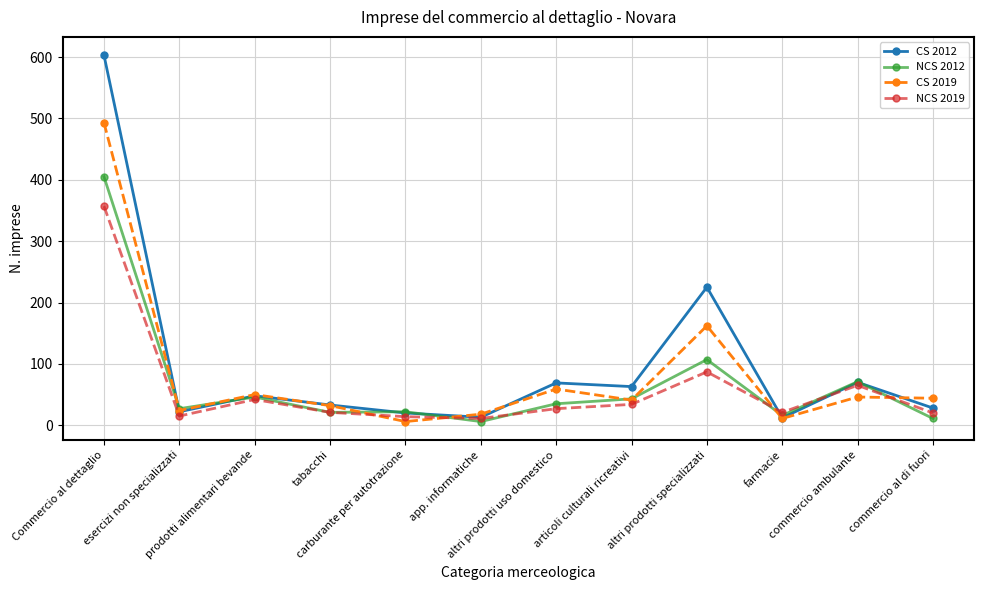

True or false: CS 2019 has a value of 50 at prodotti alimentari bevande.

True